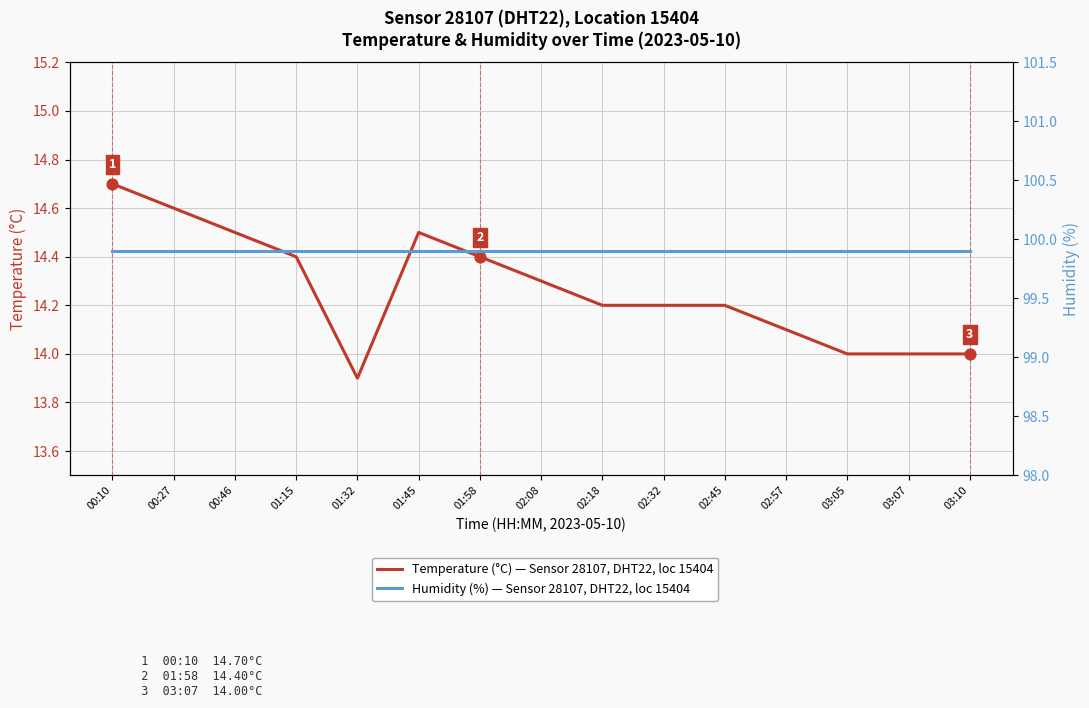

What is the total value across all series at 02:18?

114.1